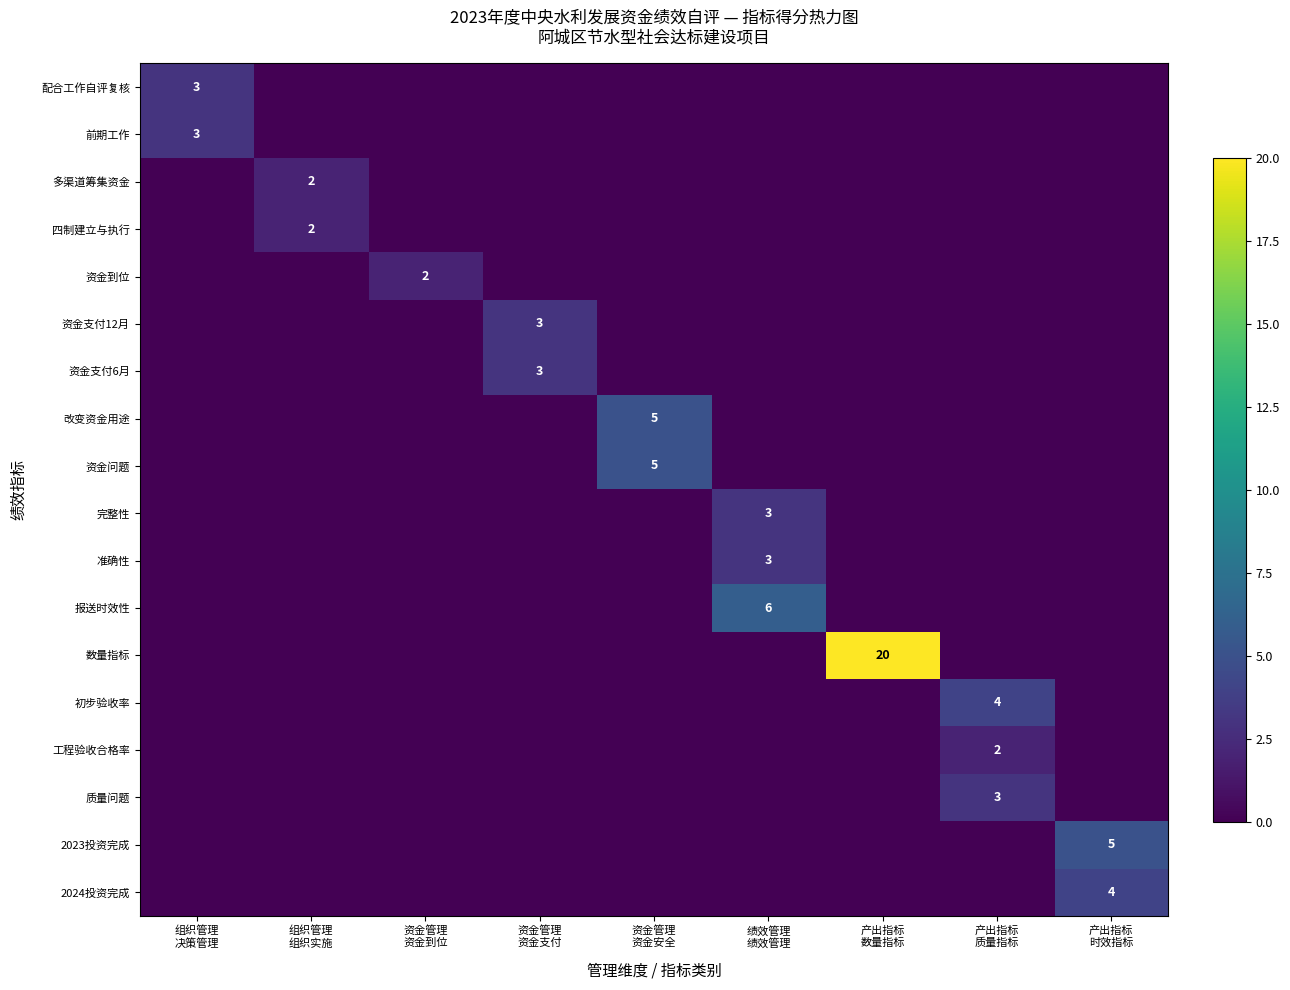

The value of 资金支付6月 at 产出指标 质量指标 is -1. True or false?

False